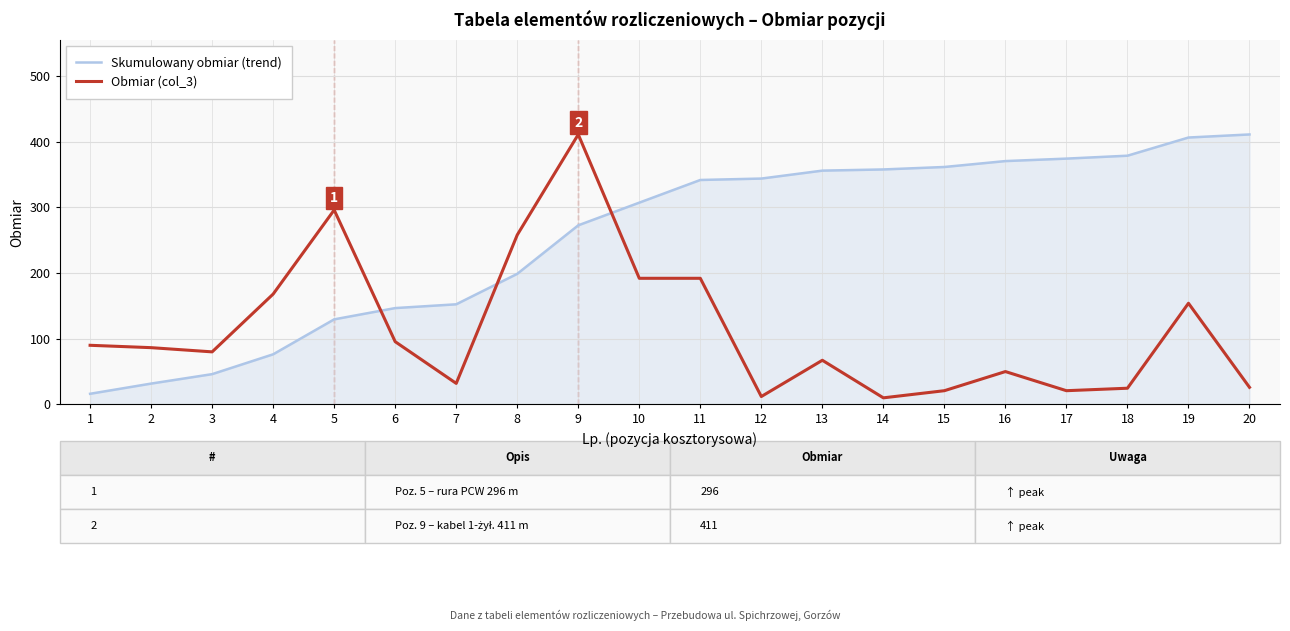

At which category is the sum across all series the highest?

9